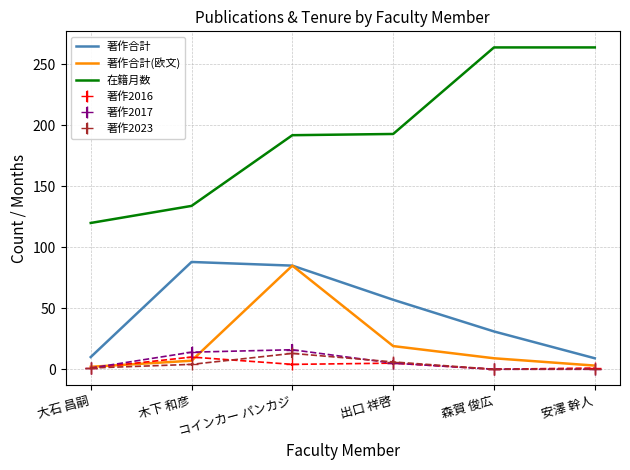

What are all the series names shown in the legend?

著作合計, 著作合計(欧文), 在籍月数, 著作2016, 著作2017, 著作2023